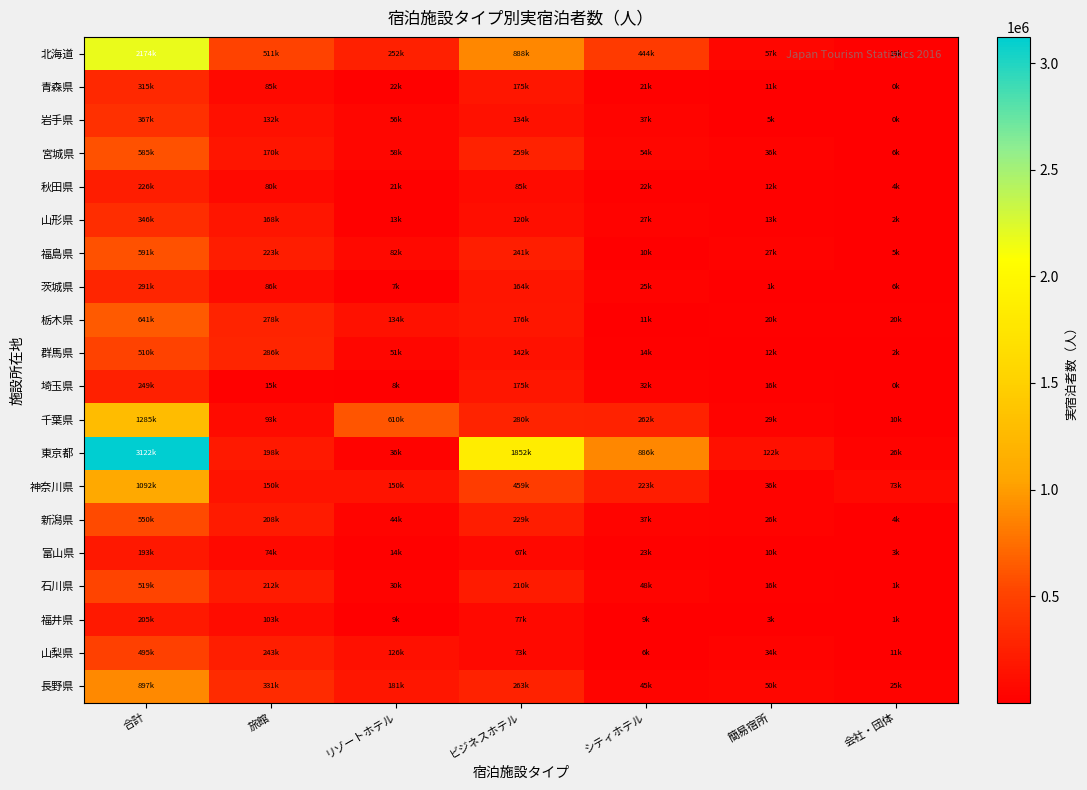

How many categories are shown in the chart?

7